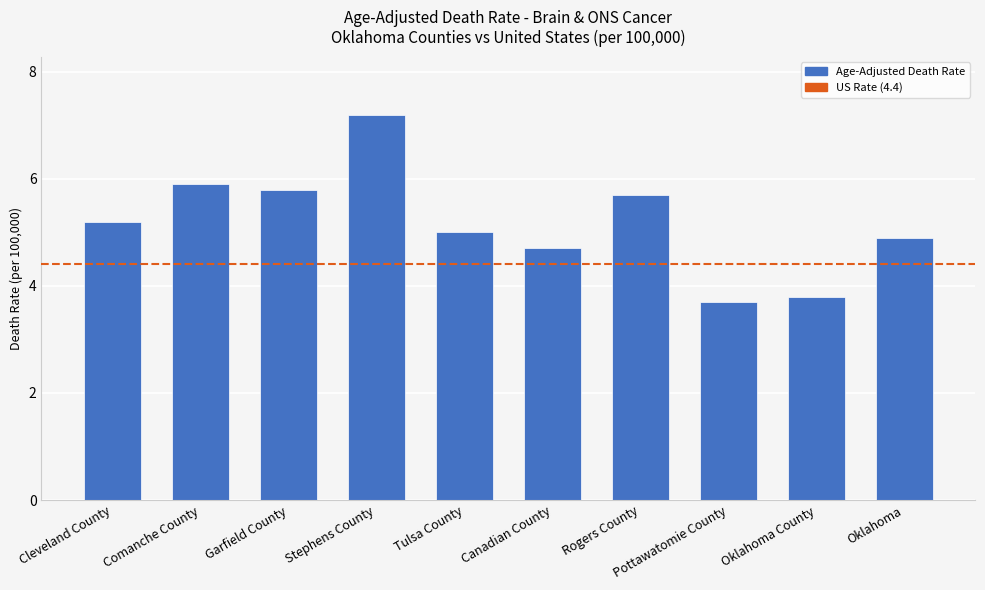

What is the label of the 1st bar from the left?

Cleveland County